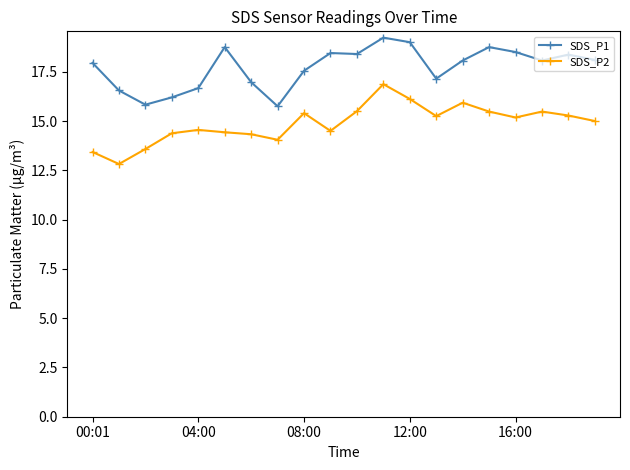

List the series in order of their overall mean, lowest first.

SDS_P2, SDS_P1